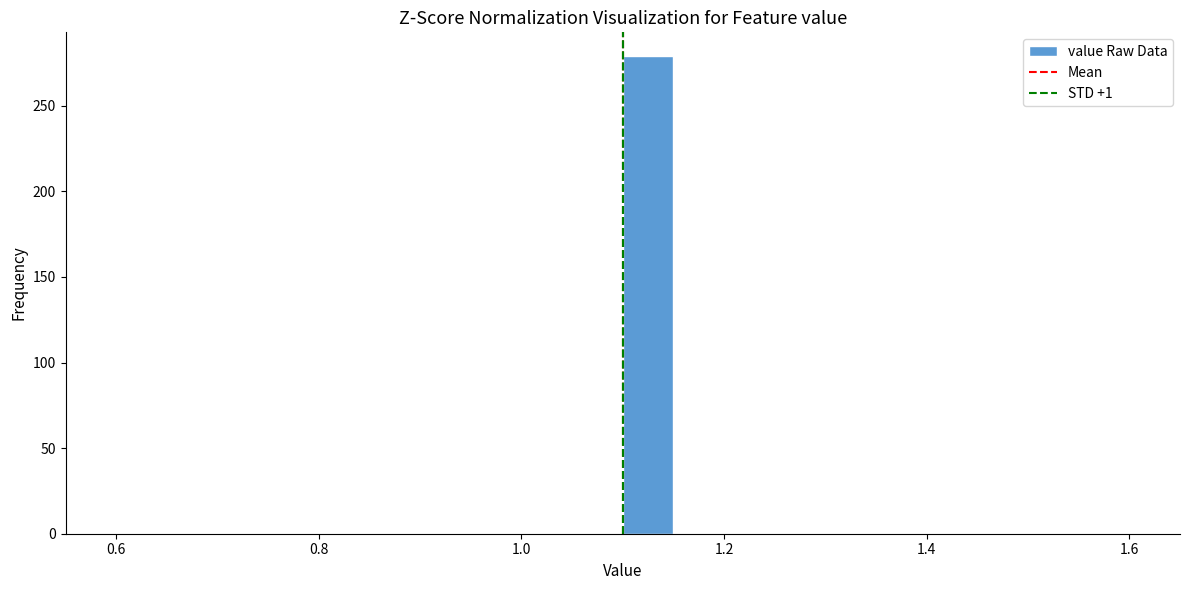

Read against the x-axis, roughly where is the centre of the tallest bar?

1.12